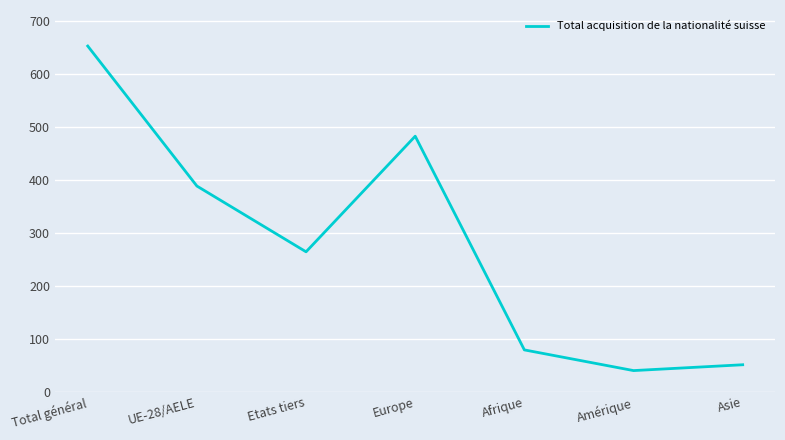

At which category does the data reach its first local peak?

Europe